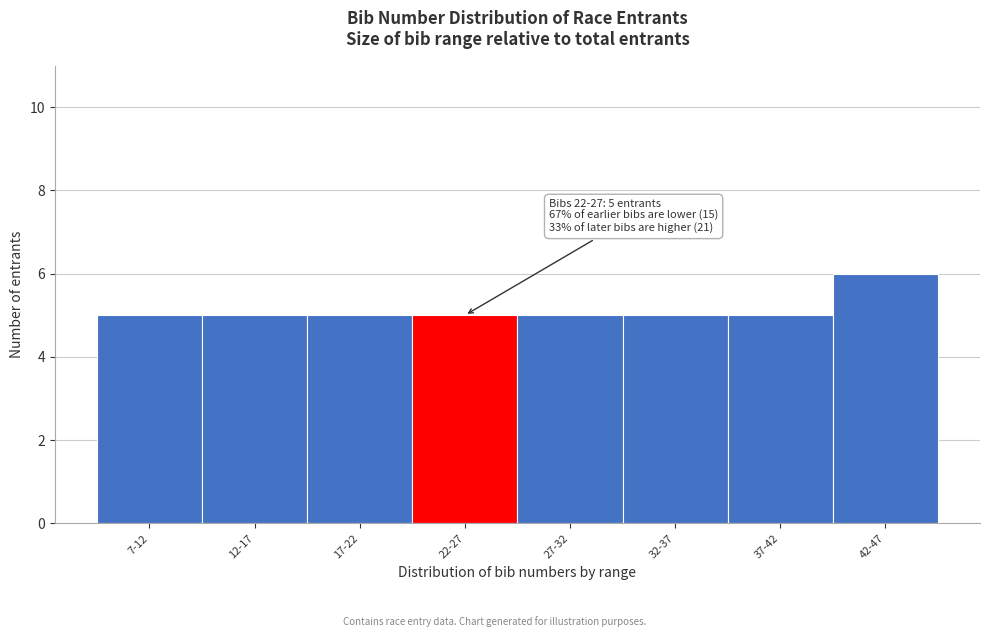

Reading right to left, list all the values displayed in this chart.

6	5	5	5	5	5	5	5